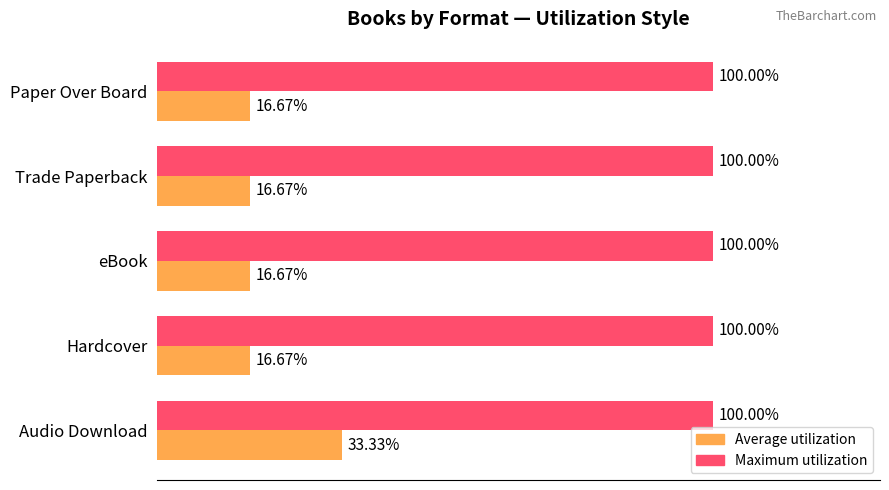

Rank the series by their average value, from lowest to highest.

Average utilization, Maximum utilization